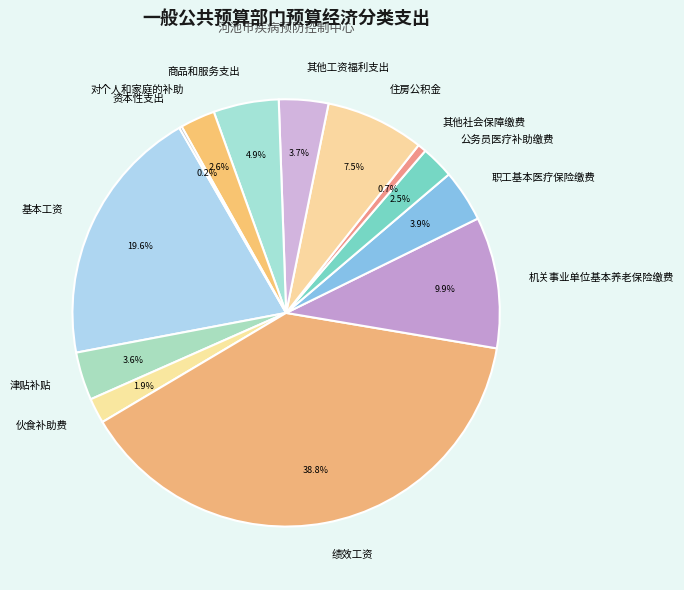

What is the ratio of the value at 其他工资福利支出 to the value at 其他社会保障缴费?

5.7